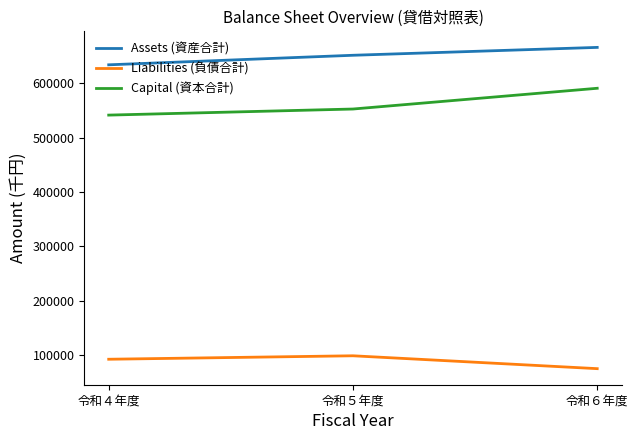

Rank the categories by Assets (資産合計) value from lowest to highest.

令和４年度, 令和５年度, 令和６年度